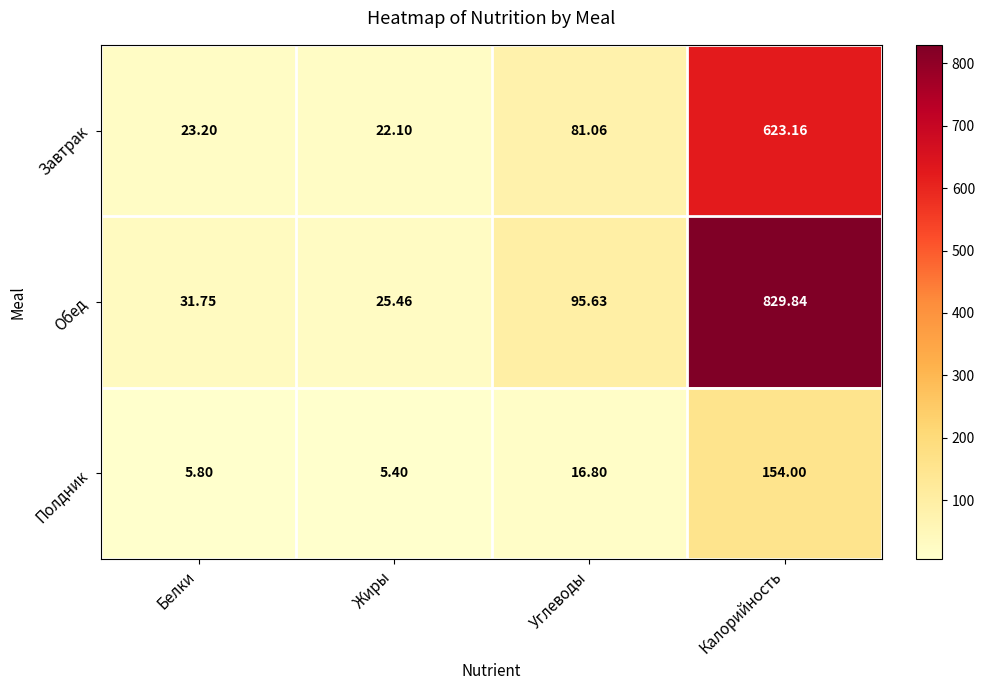

Which series changed the most between Белки and Углеводы?

Обед